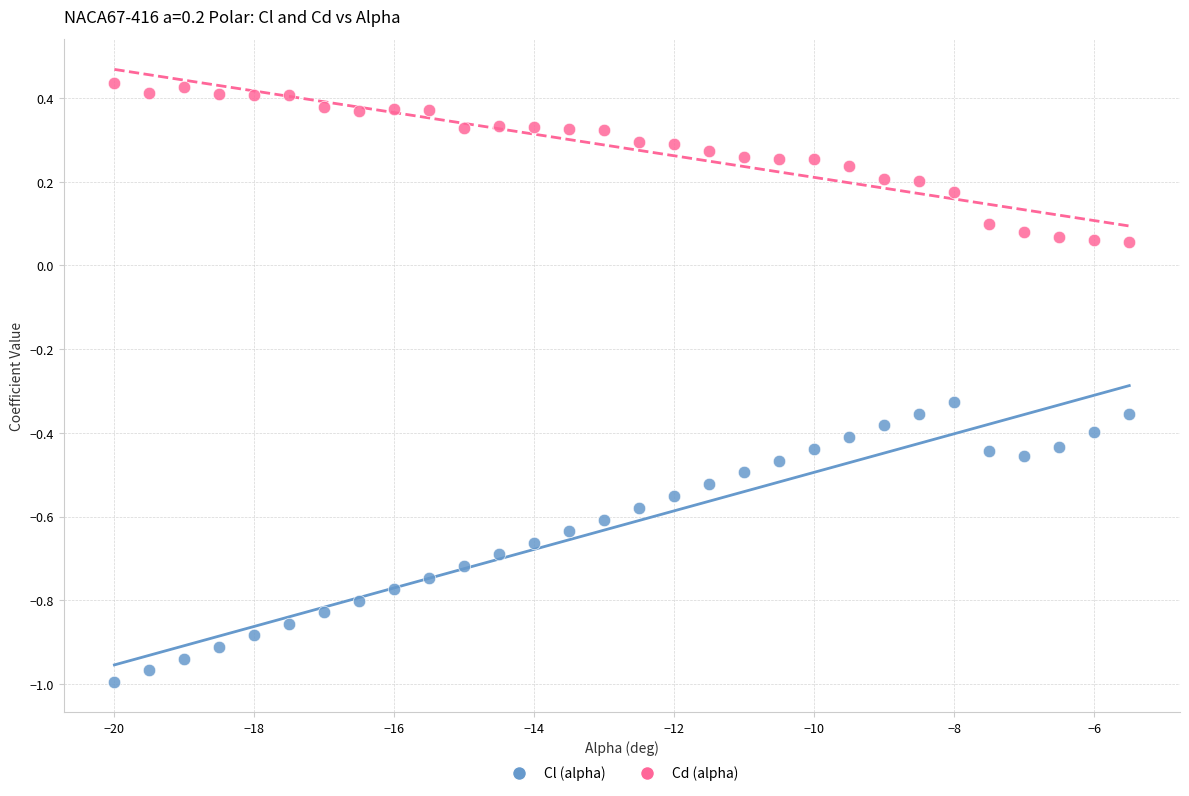

Which series has the largest Y range (max minus min)?

Cl (alpha)